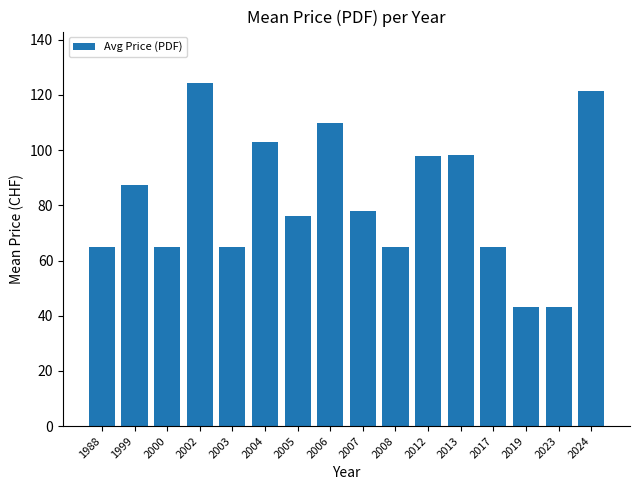

How many bars are there in total?

16